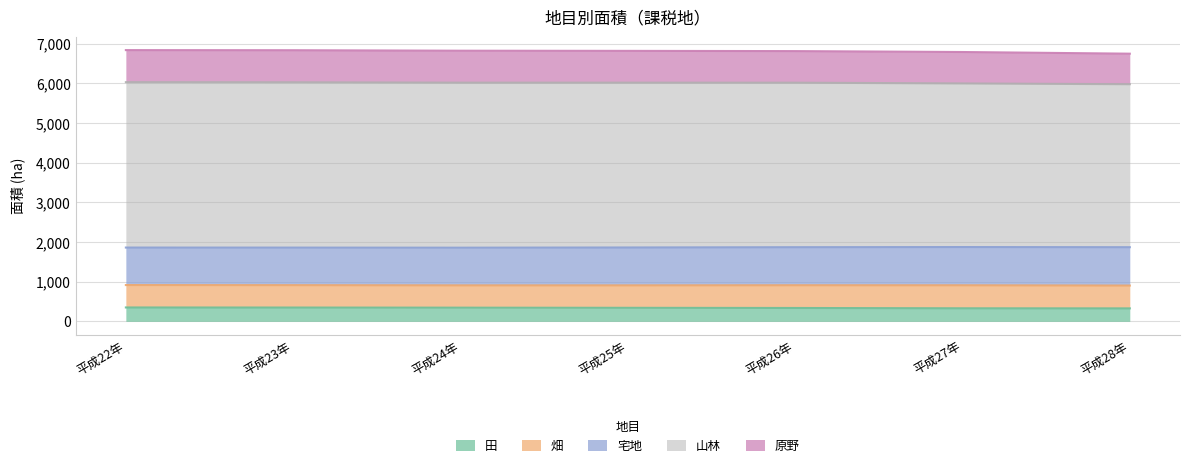

True or false: 畑 and 山林 intersect in this chart.

False